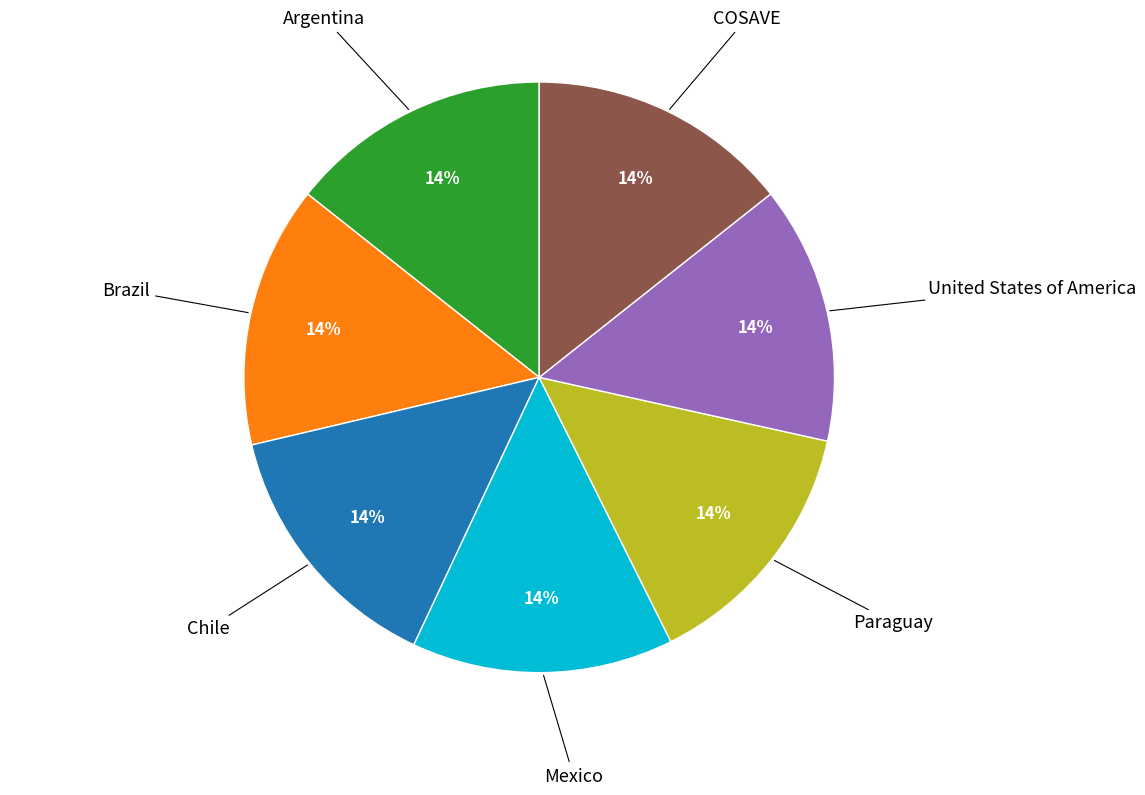

How many slices are in this pie chart?

7